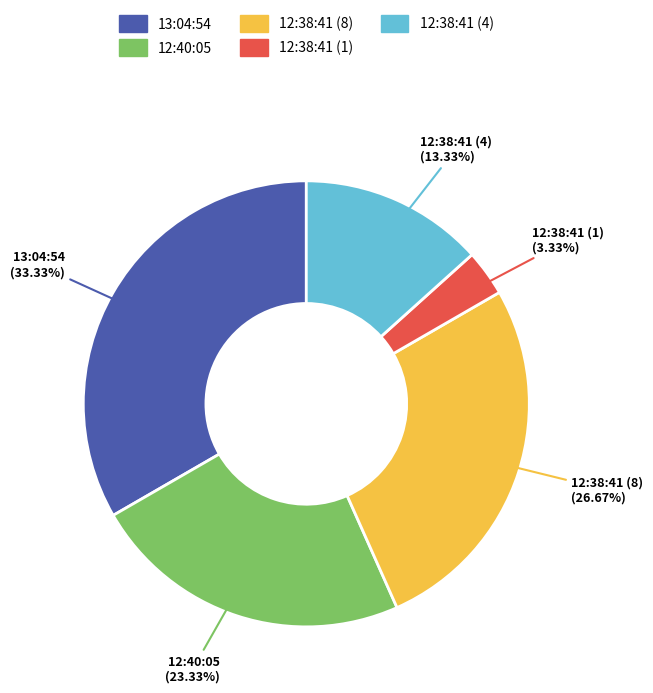

Count the number of slices in the pie.

5